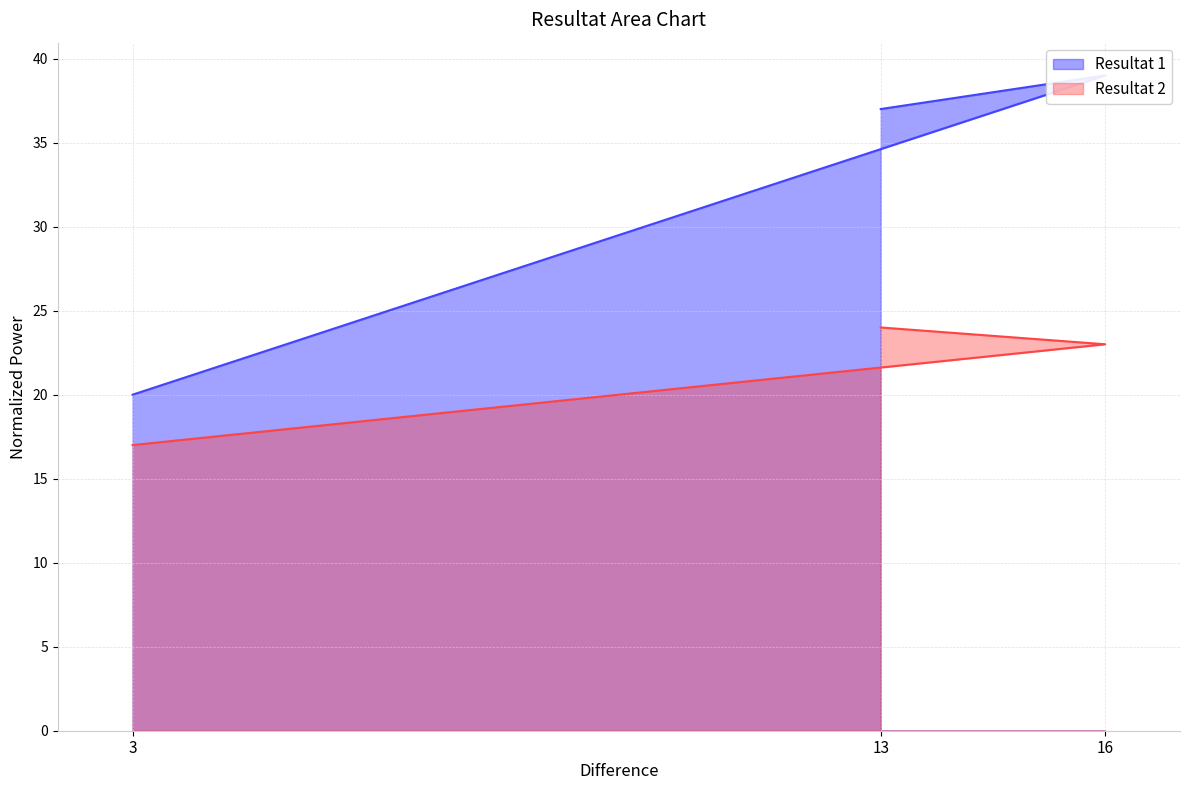

Does the chart display data point markers on the line(s)?

No